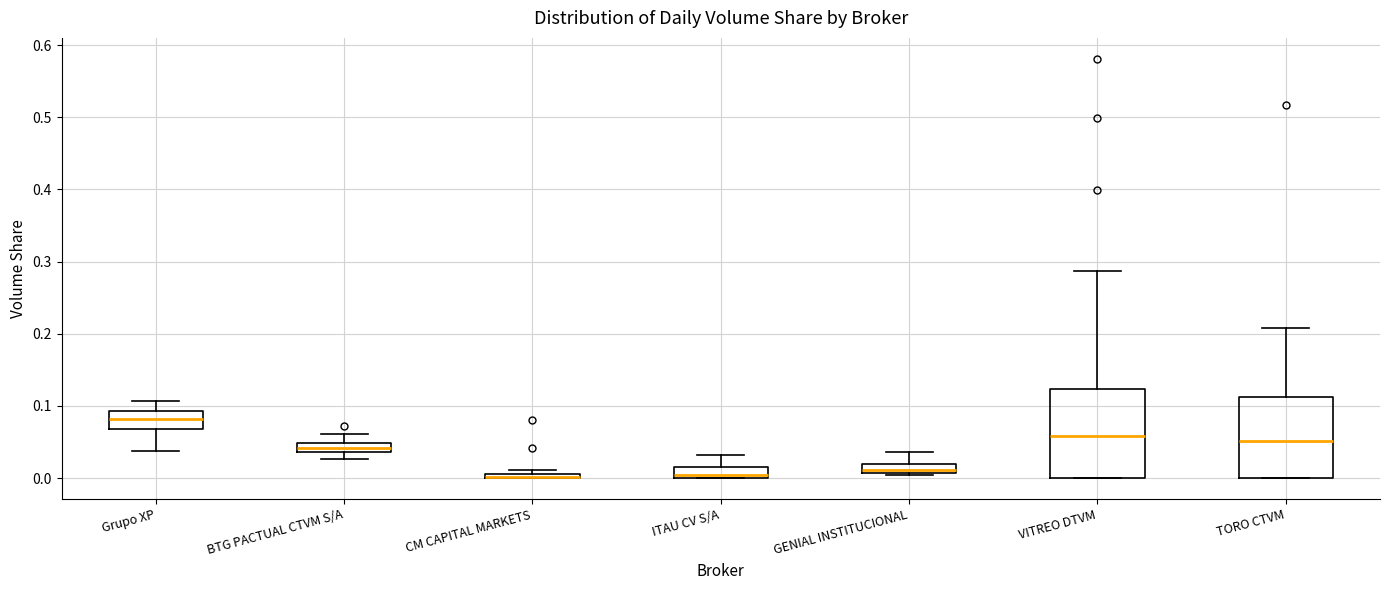

Comparing the boxes themselves (not the whiskers), which one is the tallest?

VITREO DTVM